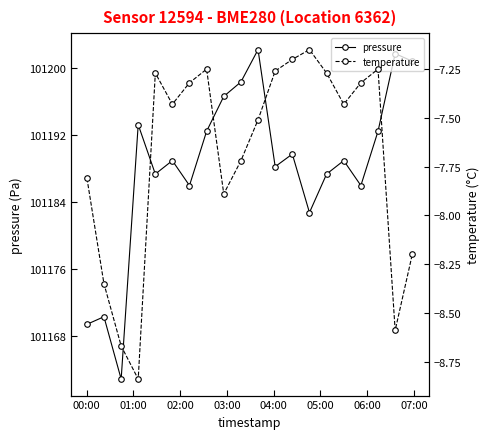

How many interior local valleys does the pressure series have?

6